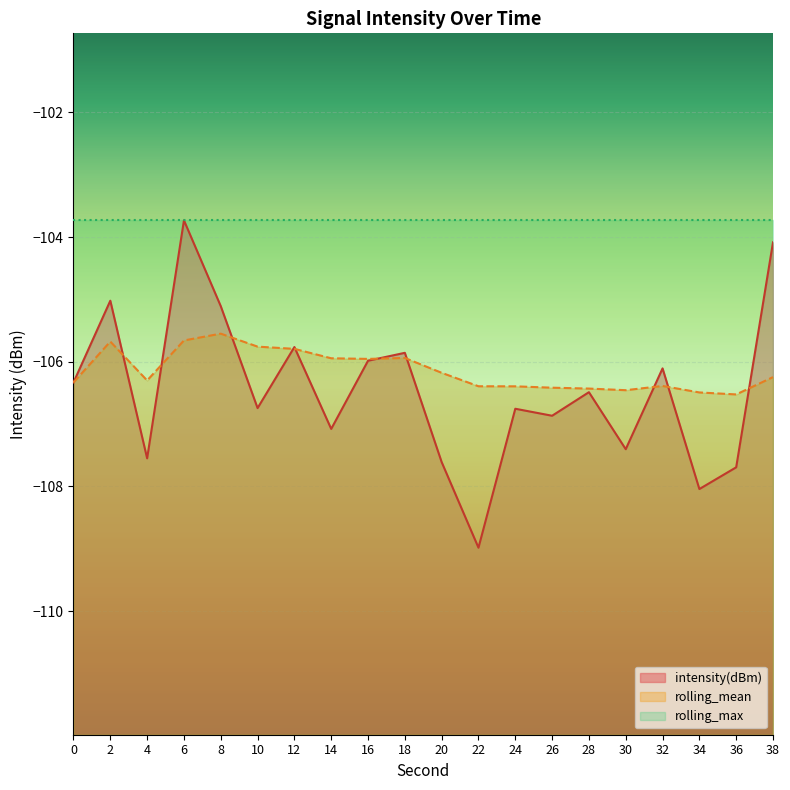

What is the difference between the second highest and second lowest values in the intensity(dBm) series?

4.0